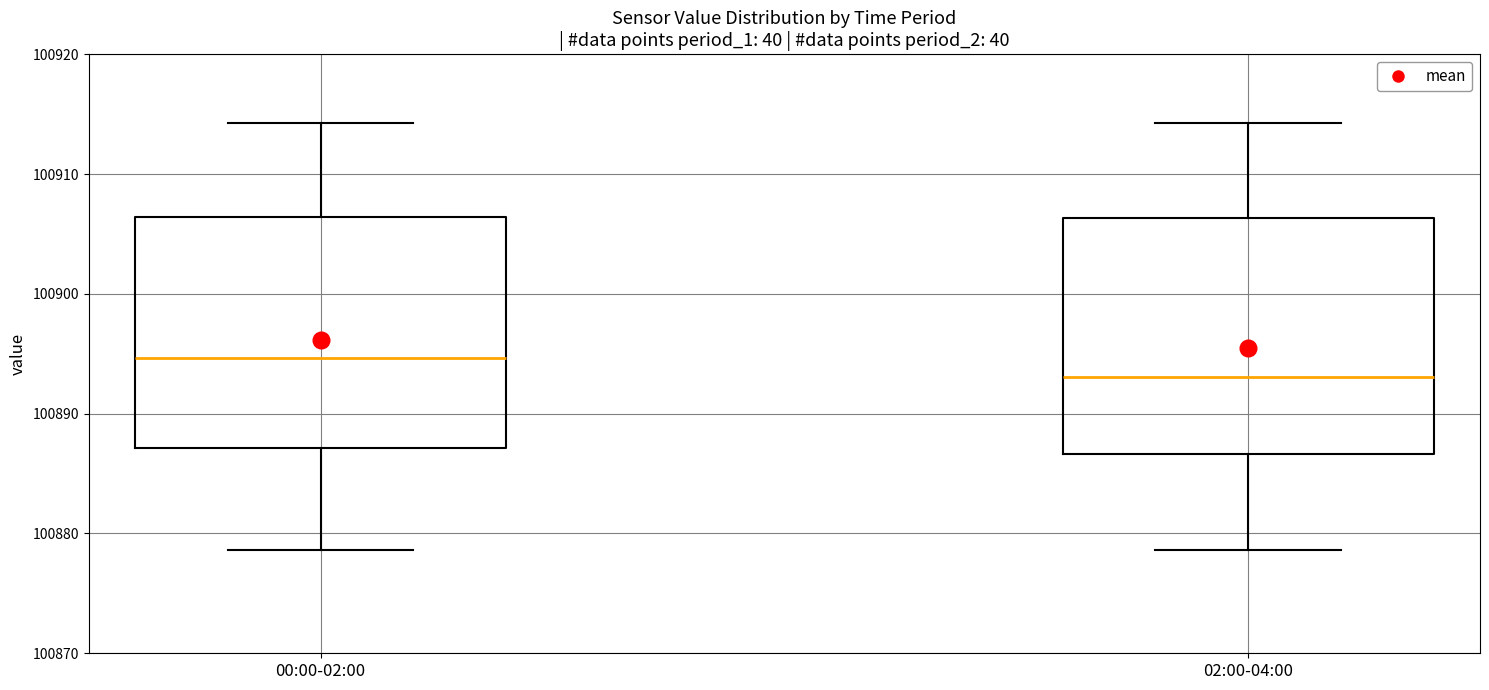

Reading left to right, transcribe this box plot: for each box, give where its median line is, the range the box spans, and where its two whiskers end, as read against the y-axis. The values are not printed on the chart, so give them approximately, as read against the axis.

00:00-02:00: median 100895, box 100887 to 100906, whiskers 100879 to 100914
02:00-04:00: median 100893, box 100887 to 100906, whiskers 100879 to 100914